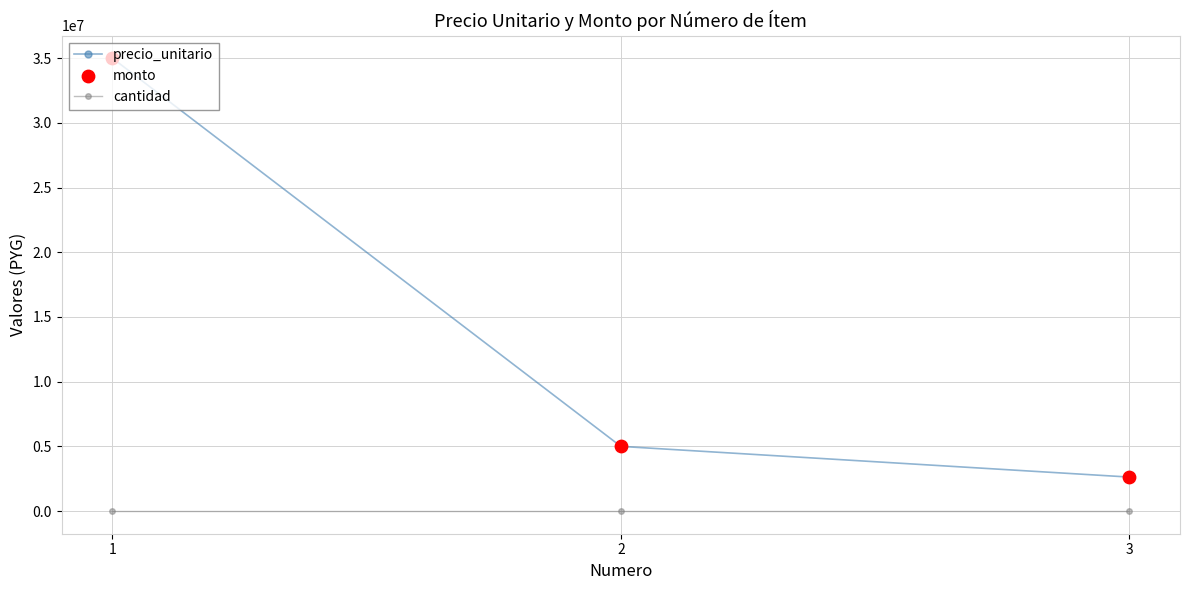

Which series has the widest spread of values?

precio_unitario